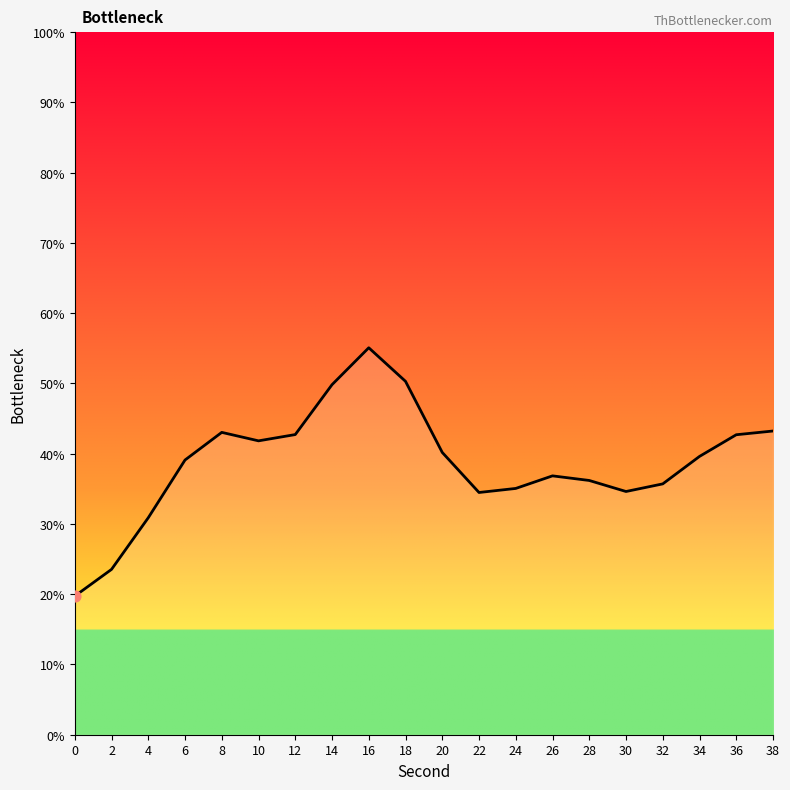

Between 34 and 12, which is larger?

12